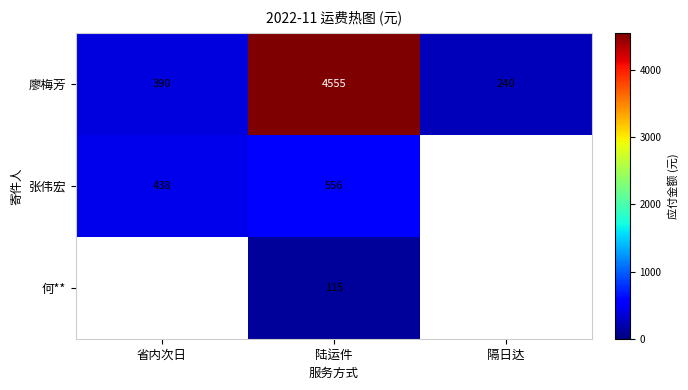

At 陆运件, list the series in order from smallest to largest.

何**, 张伟宏, 廖梅芳